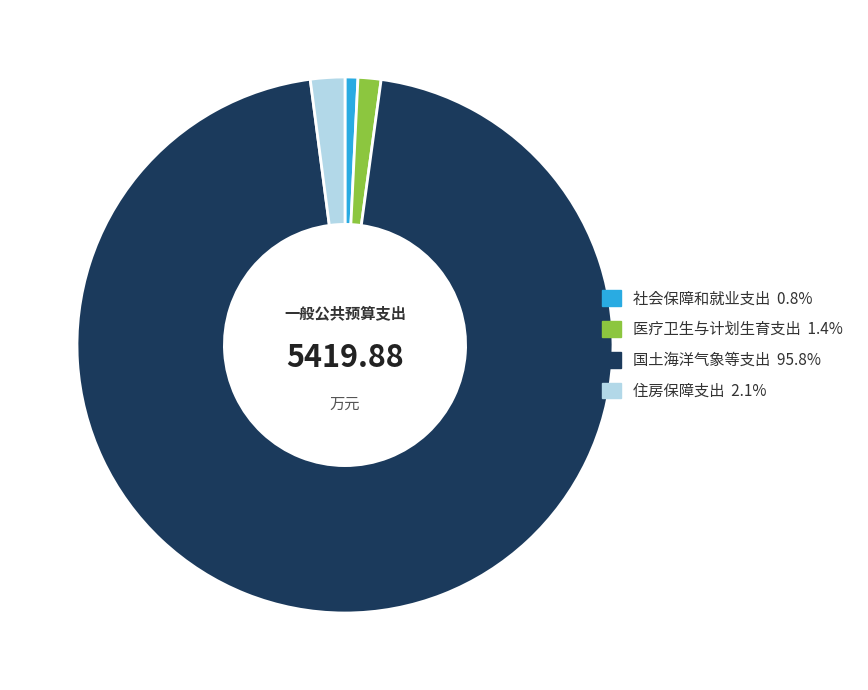

Which slice is the smallest?

社会保障和就业支出